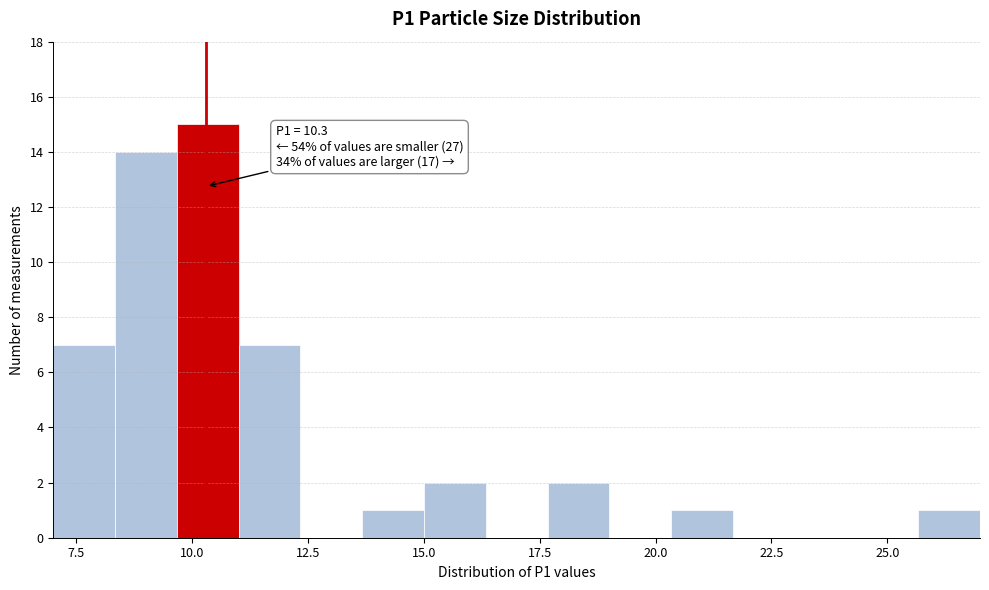

Around what value on the x-axis is the tallest bar? Give the approximate position of its centre, as read against the axis.

10.5